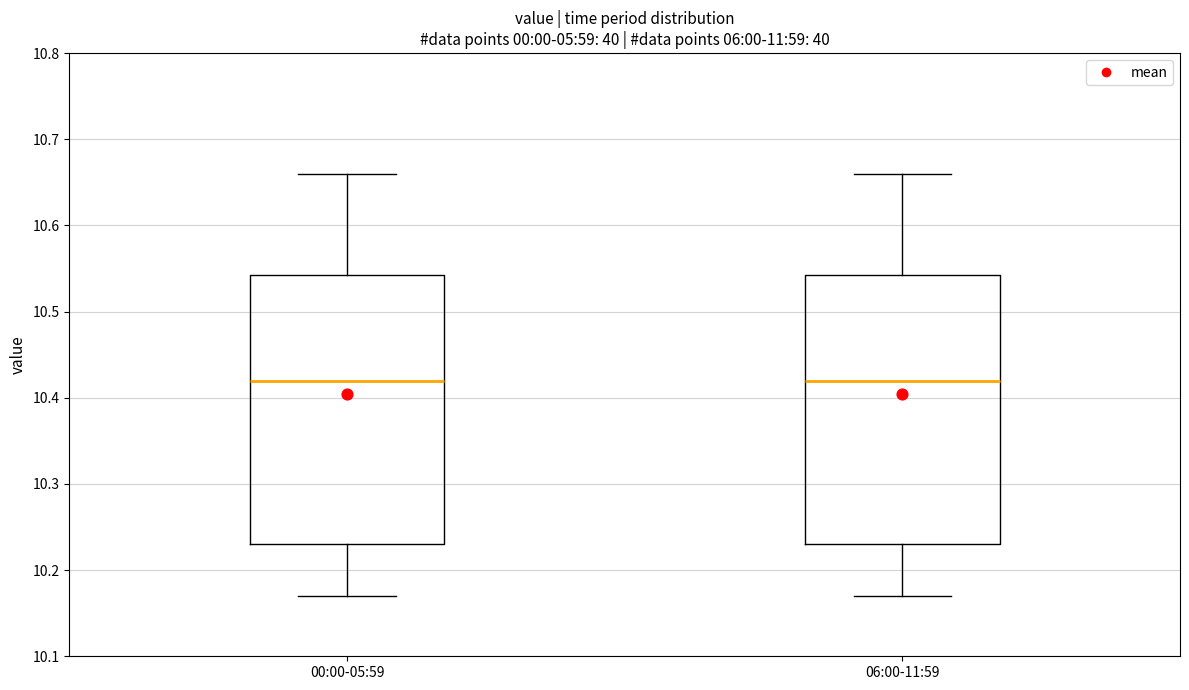

Reading left to right, transcribe this box plot: for each box, give where its median line is, the range the box spans, and where its two whiskers end, as read against the y-axis. The values are not printed on the chart, so give them approximately, as read against the axis.

00:00-05:59: median 10.42, box 10.23 to 10.54, whiskers 10.17 to 10.66
06:00-11:59: median 10.42, box 10.23 to 10.54, whiskers 10.17 to 10.66